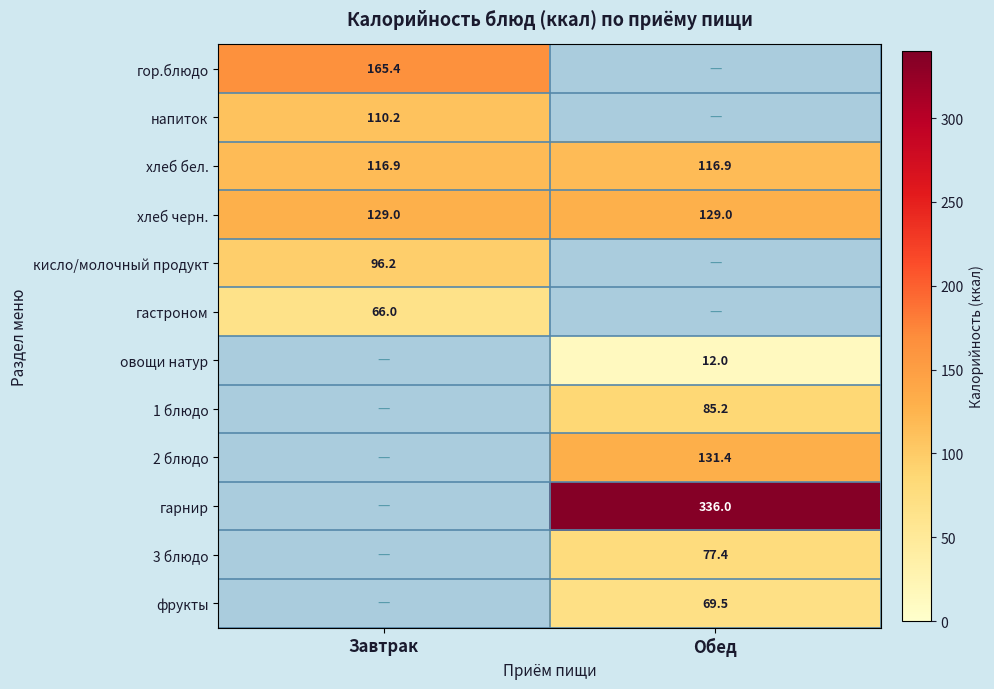

What is the sum of the хлеб бел. values at Завтрак and Обед?

233.8